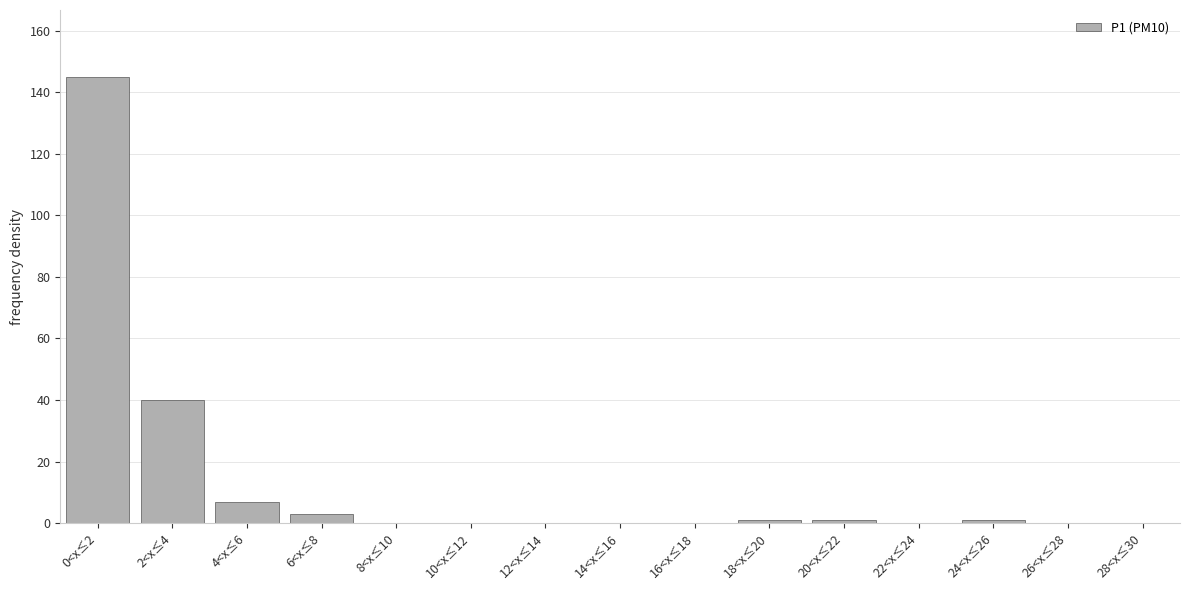

Reading right to left, transcribe all the data shown in this chart.

28<x≤30=0	26<x≤28=0	24<x≤26=1	22<x≤24=0	20<x≤22=1	18<x≤20=1	16<x≤18=0	14<x≤16=0	12<x≤14=0	10<x≤12=0	8<x≤10=0	6<x≤8=3	4<x≤6=7	2<x≤4=40	0<x≤2=145